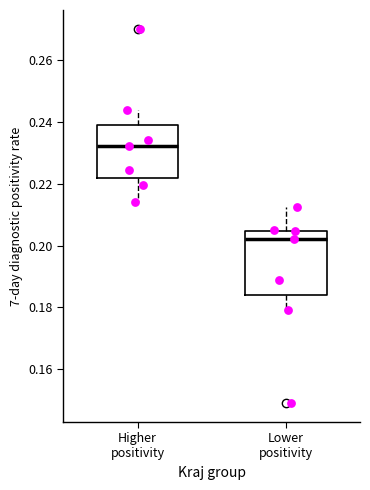

Reading left to right, transcribe this box plot: for each box, give where its median line is, the range the box spans, and where its two whiskers end, as read against the y-axis. The values are not printed on the chart, so give them approximately, as read against the axis.

Higher positivity: median 0.232, box 0.222 to 0.238, whiskers 0.214 to 0.244
Lower positivity: median 0.202, box 0.184 to 0.204, whiskers 0.180 to 0.212